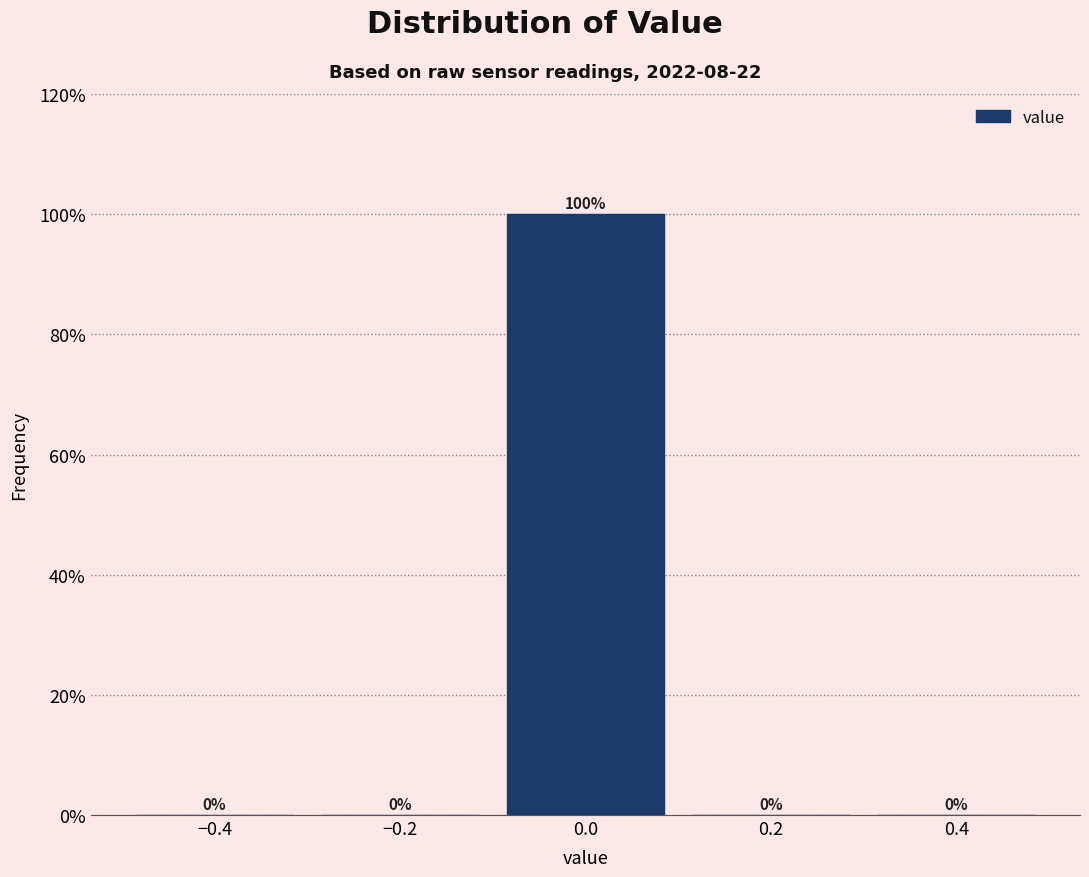

Reading left to right, transcribe this chart: for each bar, give the range it covers on the x-axis and its height.

-0.5 to -0.3: 0
-0.3 to -0.1: 0
-0.1 to 0.1: 100
0.1 to 0.3: 0
0.3 to 0.5: 0